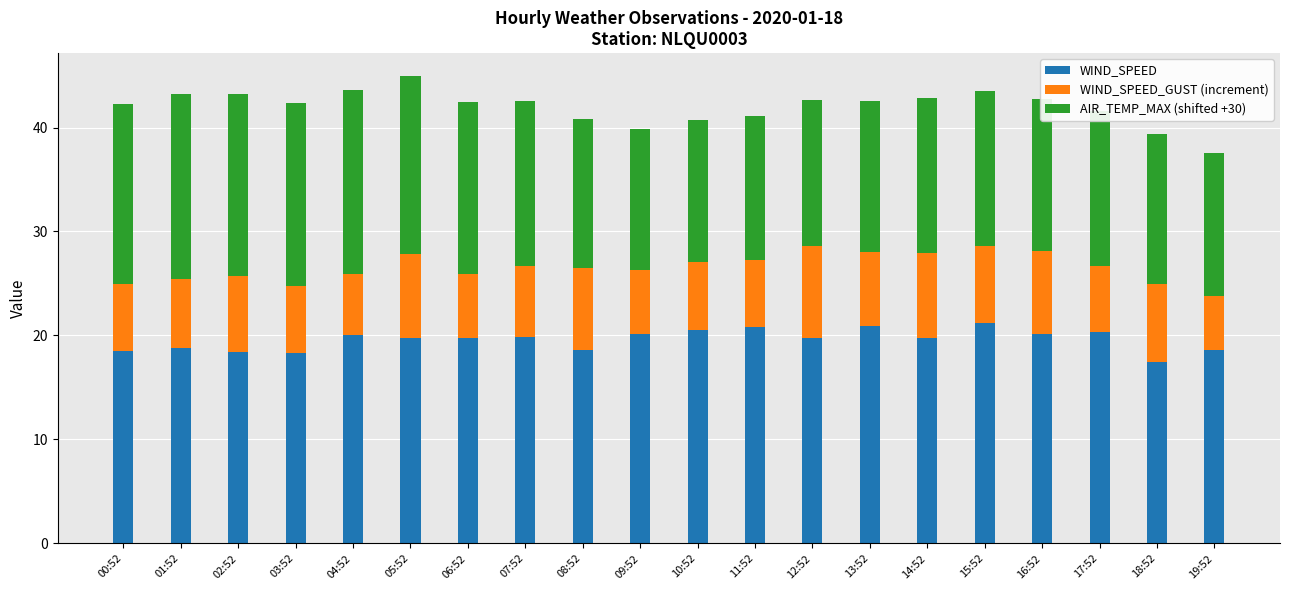

Does the chart contain stacked bars?

Yes